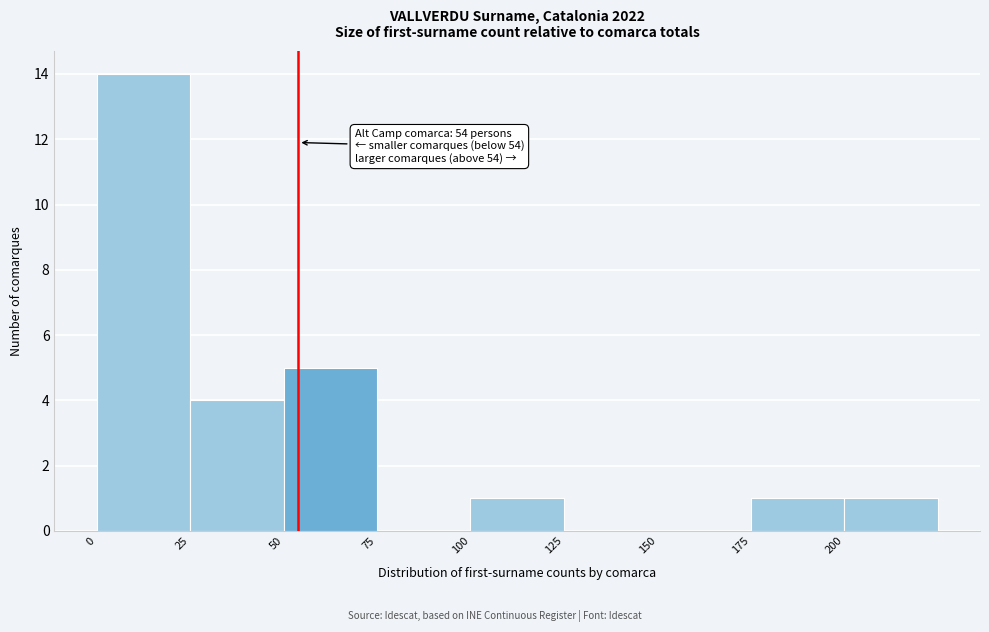

Which range on the x-axis has the tallest bar?

0 to 25